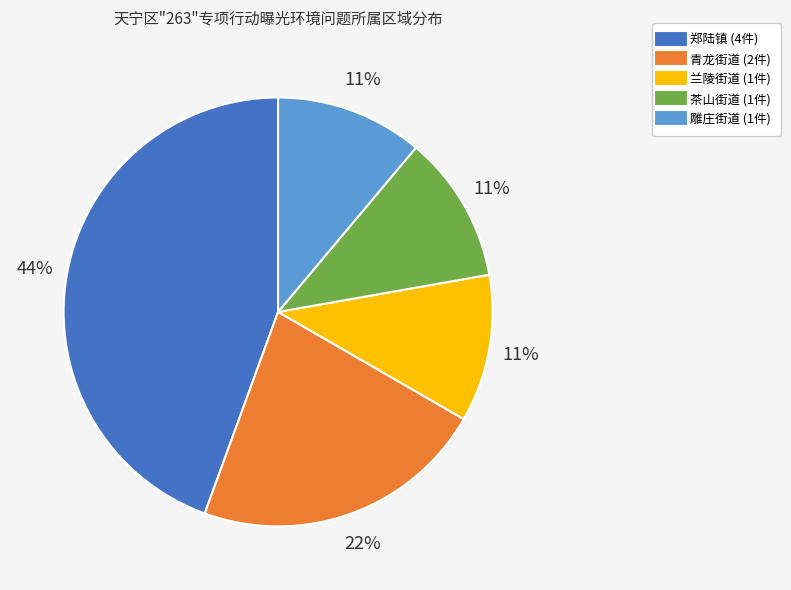

To the nearest percent, what portion does 兰陵街道 represent?

11%